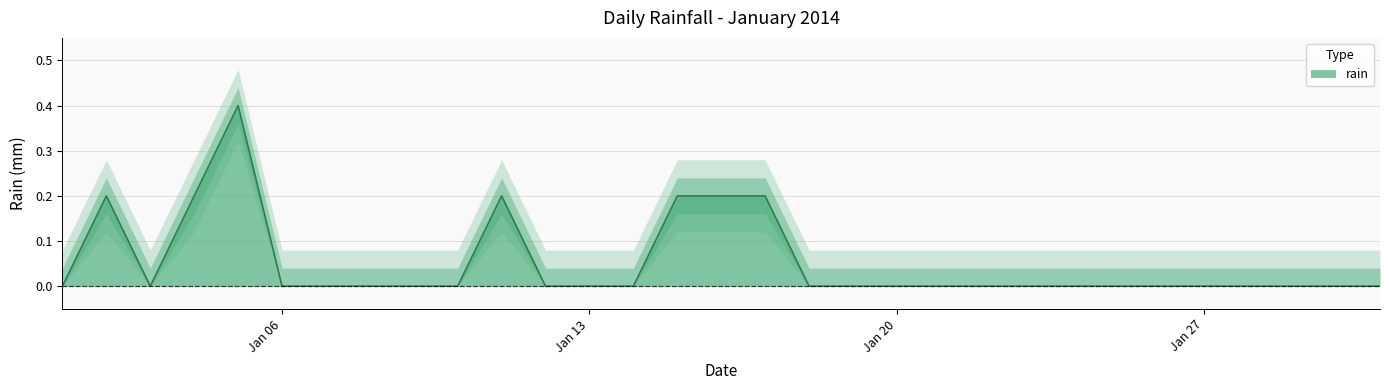

What is the average value?

0.1